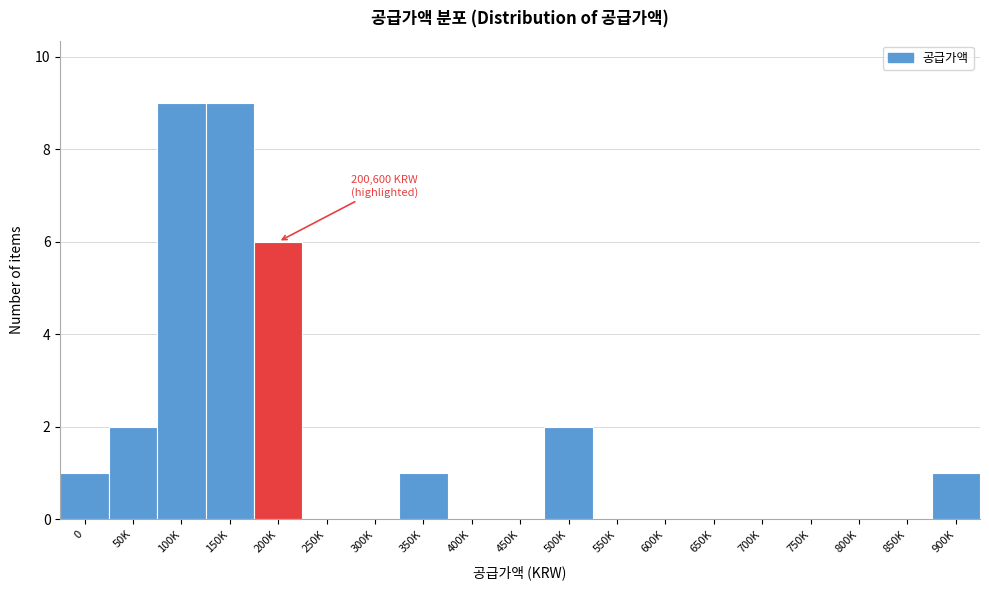

What is the greatest value displayed?

9